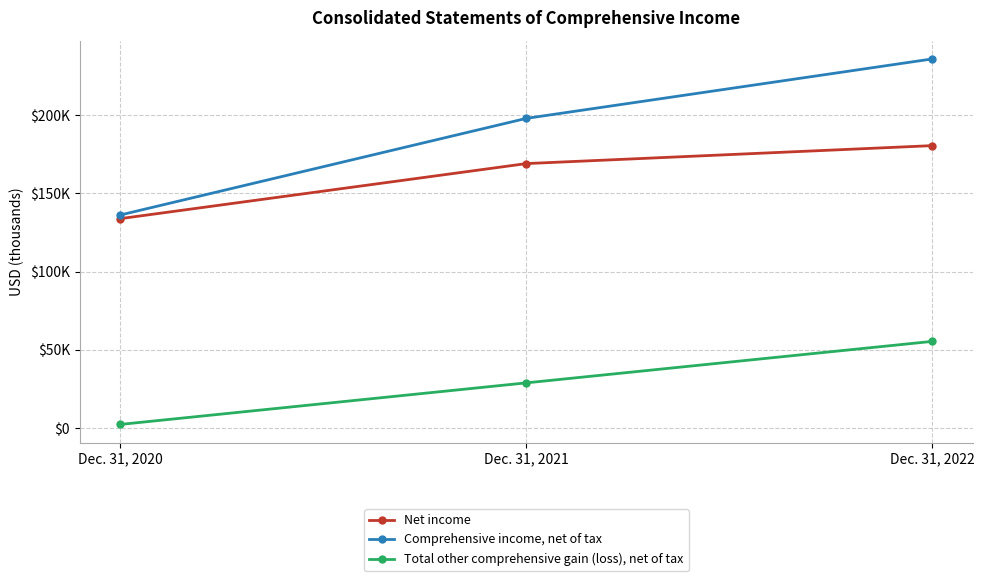

Does the chart have visible grid lines?

Yes